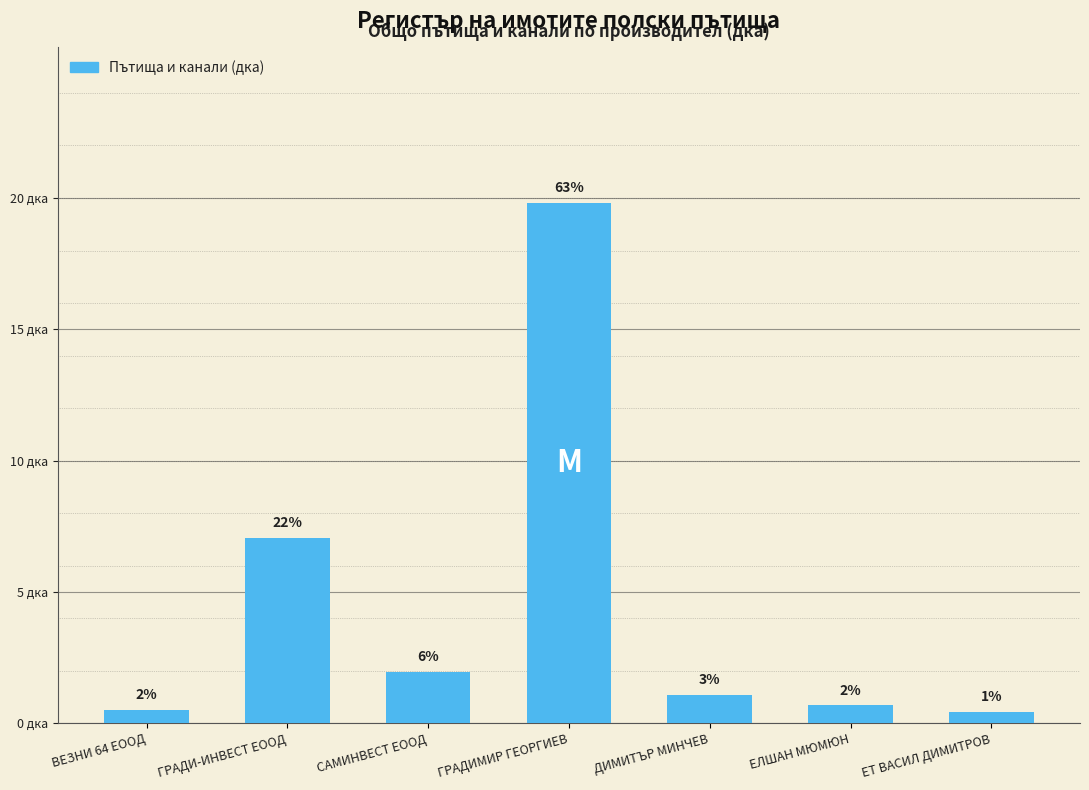

What is the approximate value at ВЕЗНИ 64 ЕООД?

0.5